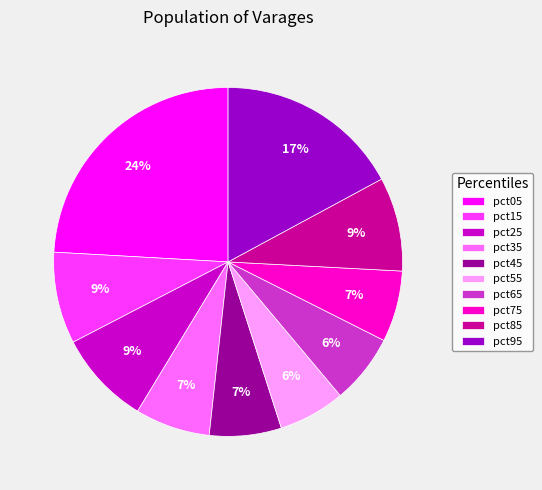

Which category has the biggest portion of the pie?

pct05